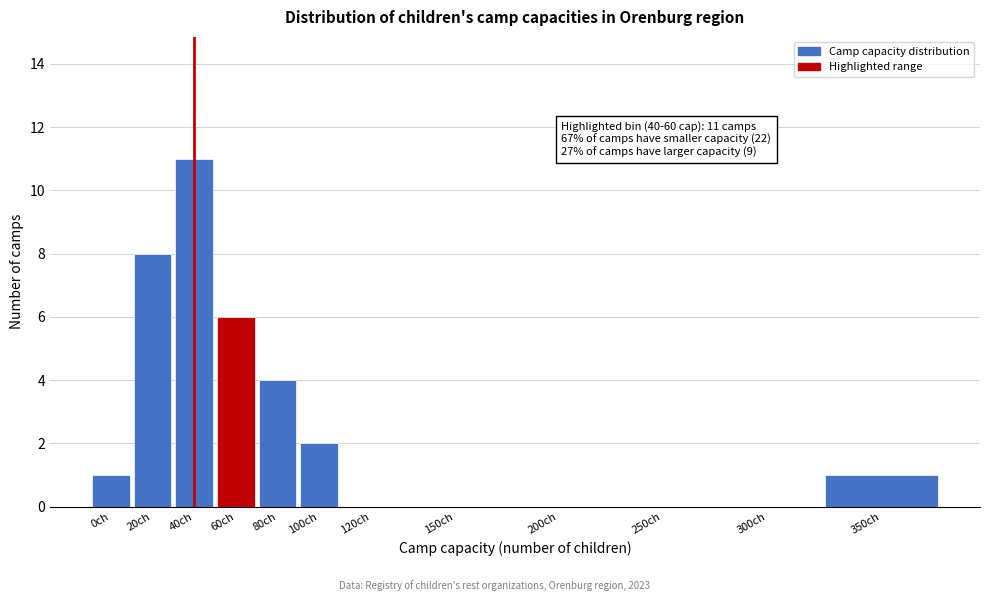

Reading left to right, list all the values displayed in this chart.

0ch=1	20ch=8	40ch=11	60ch=6	80ch=4	100ch=2	120ch=0	150ch=0	200ch=0	250ch=0	300ch=0	350ch=1